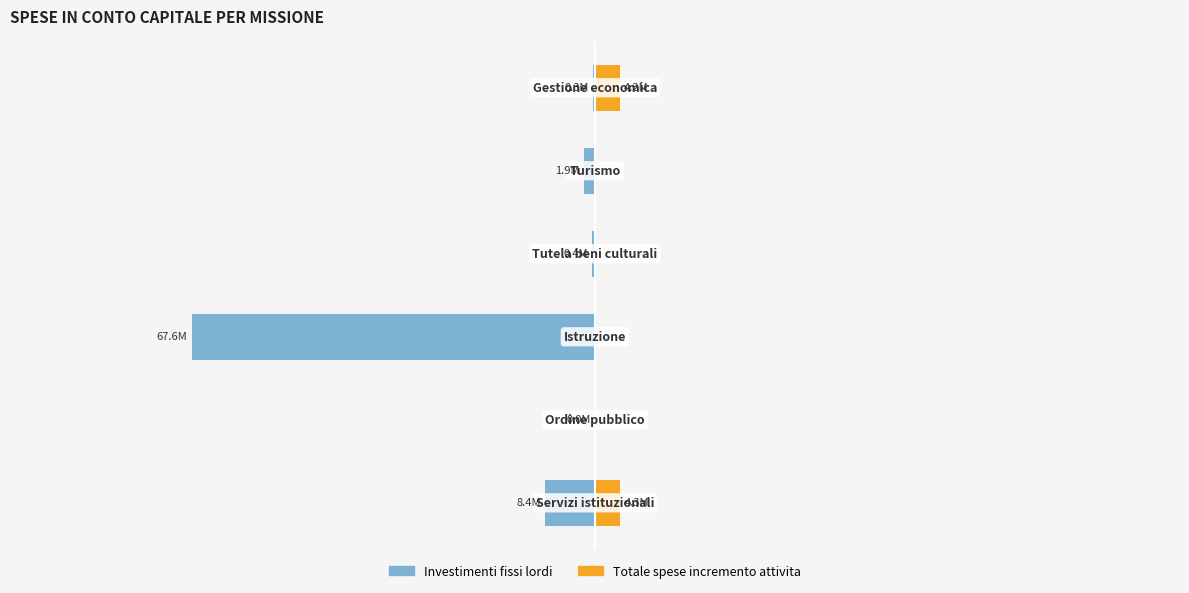

What is the spread (max minus min) of values at 3?

449343.4